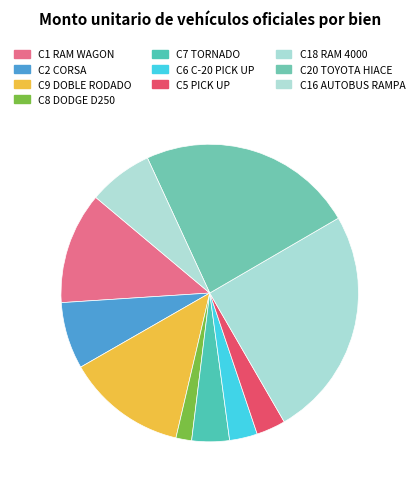

How many segments does this pie chart have?

10